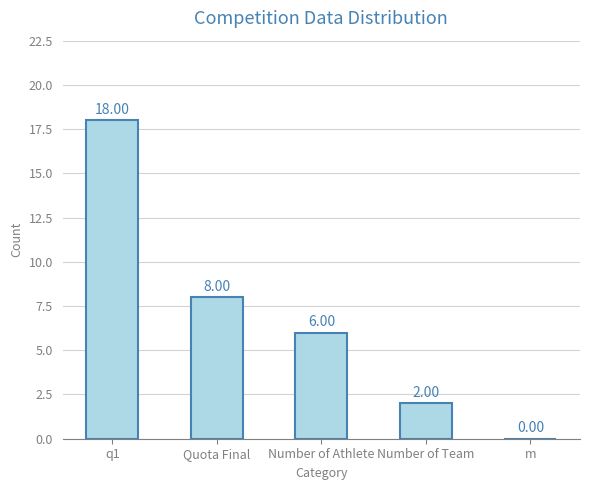

Between Quota Final and Number of Team, which is larger?

Quota Final